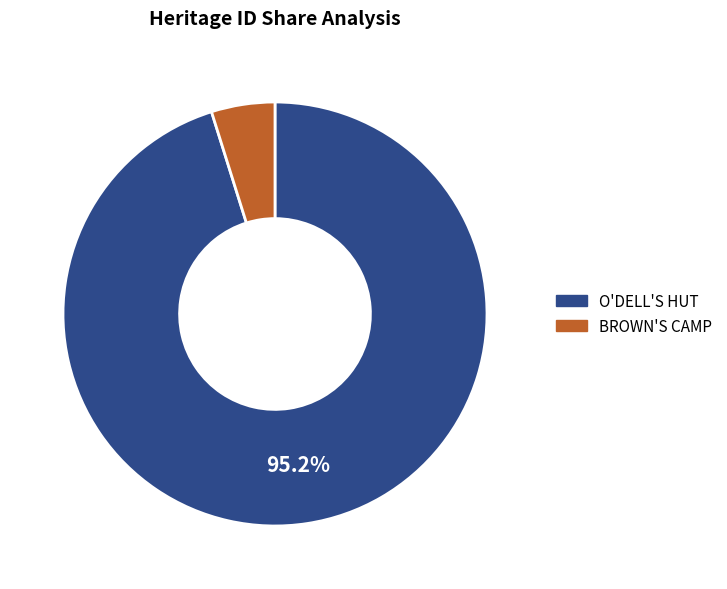

Which category accounts for the majority?

O'DELL'S HUT